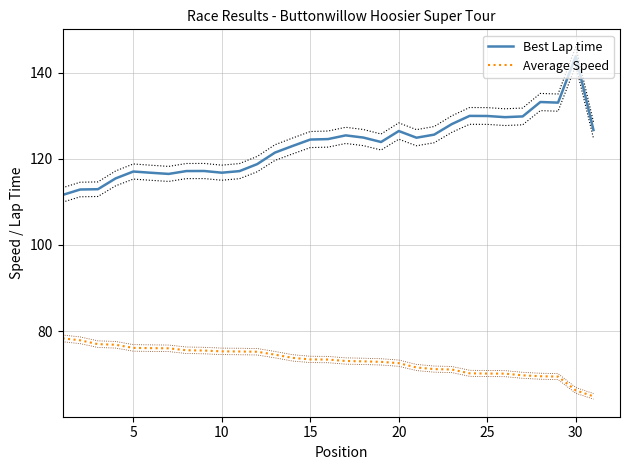

True or false: Best Lap time and Average Speed cross at least once.

False